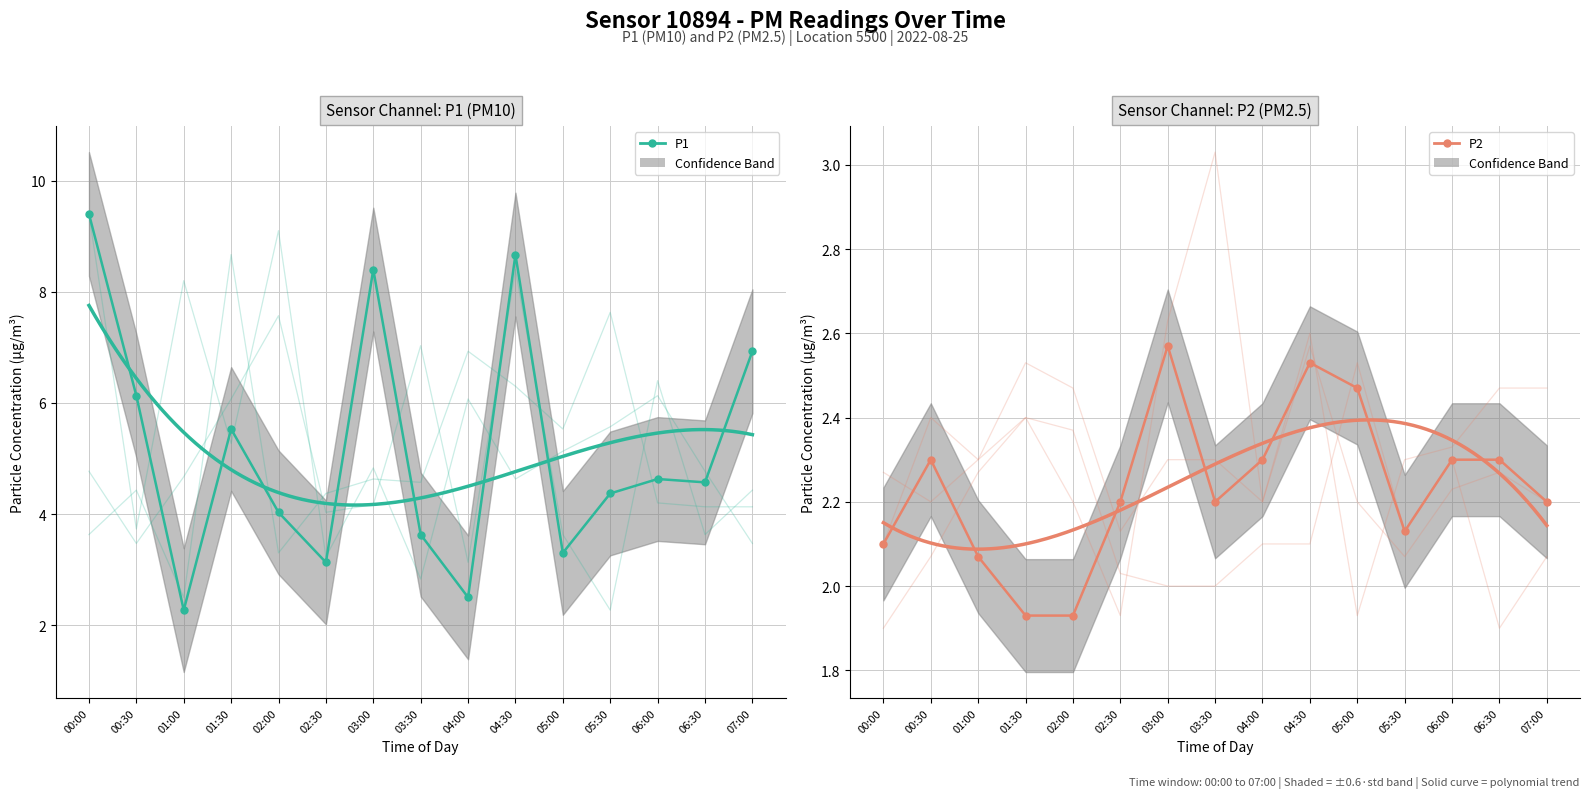

What is the difference between the maximum and minimum values in the P1 series?

7.1